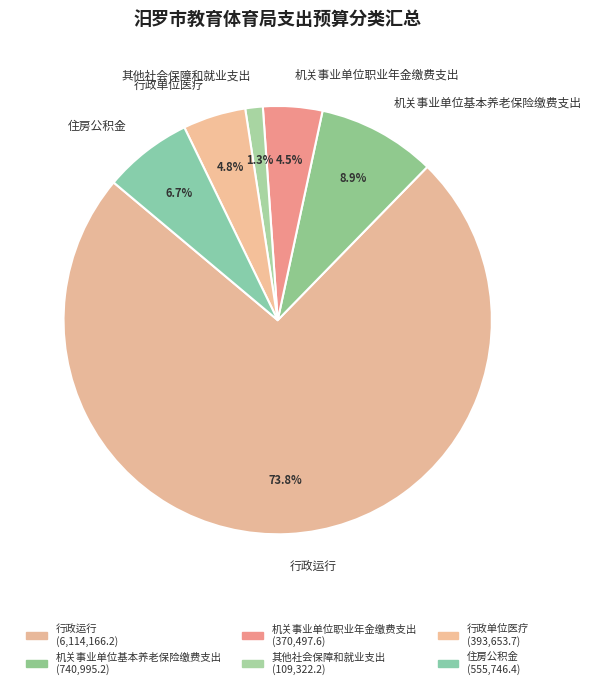

Is there a majority slice in this chart?

Yes